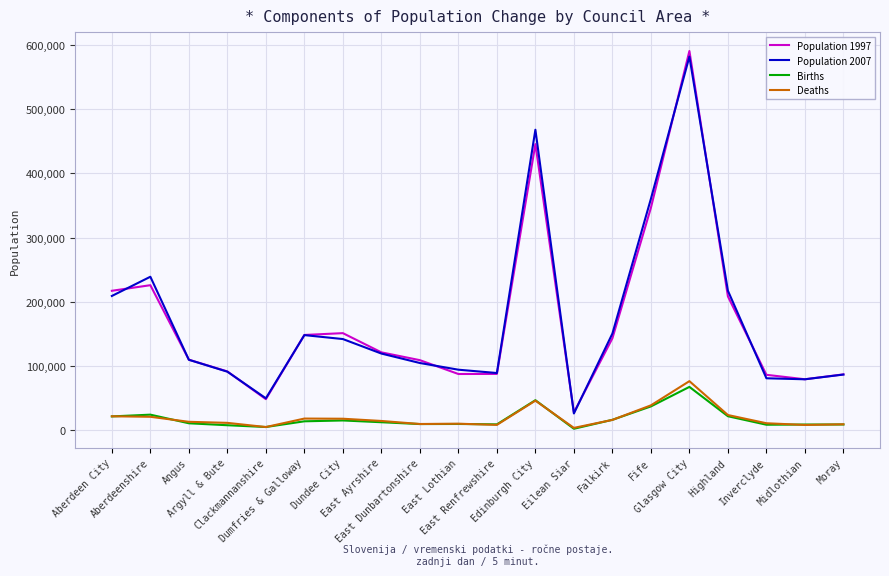

At which category is the sum across all series the highest?

Glasgow City